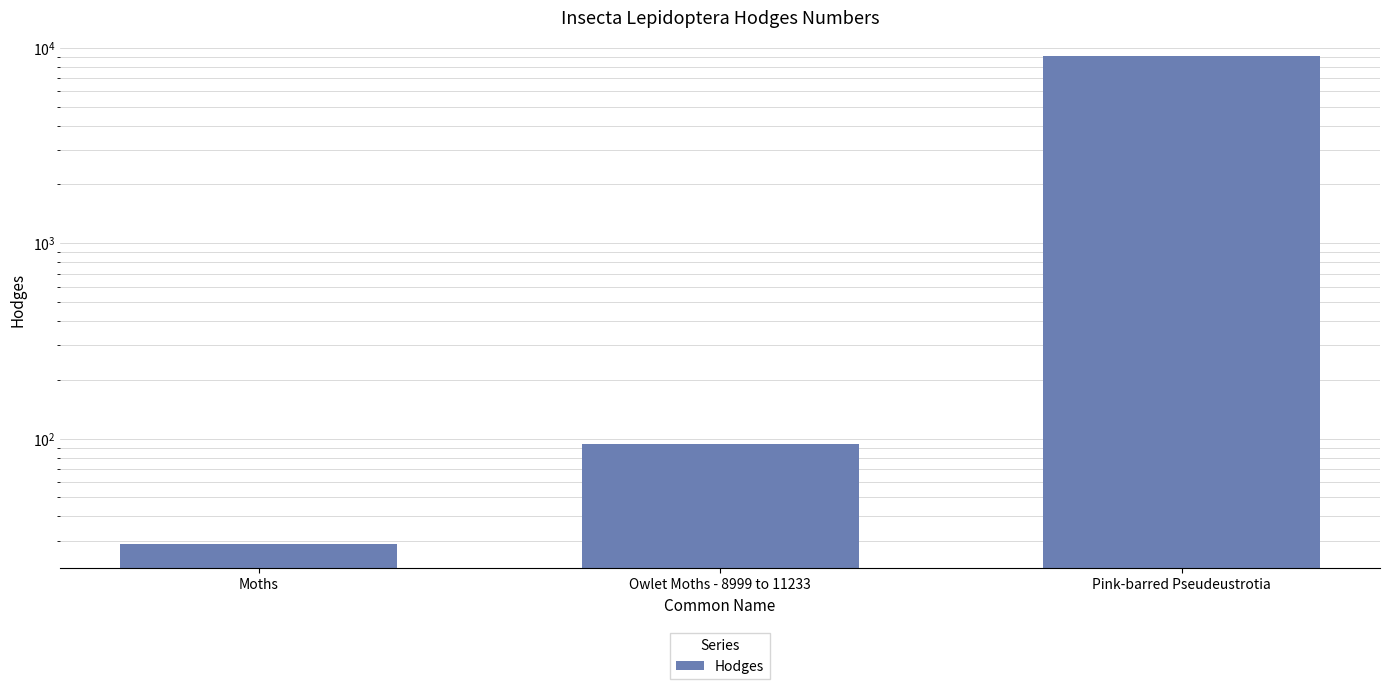

What is the change in value from Moths to Owlet Moths - 8999 to 11233?

+64.5